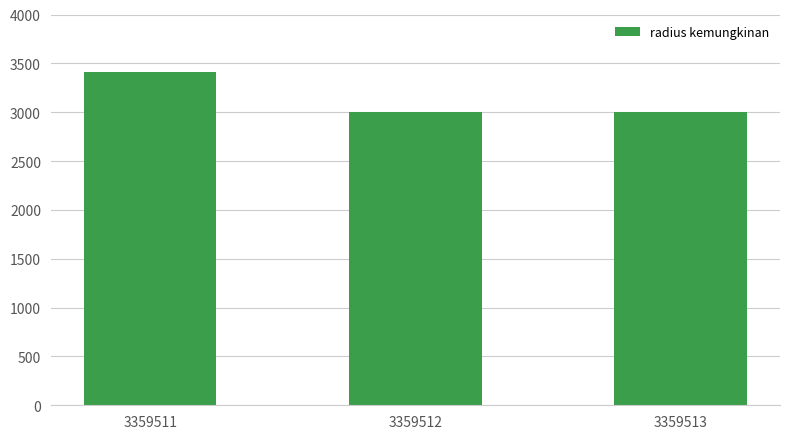

Between 3359511 and 3359513, which is larger?

3359511